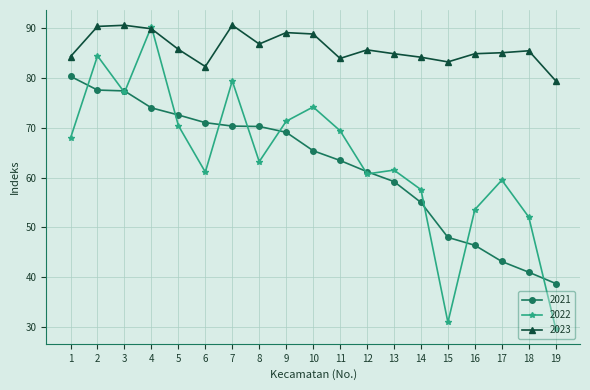

What is the maximum value shown in the chart?

90.6